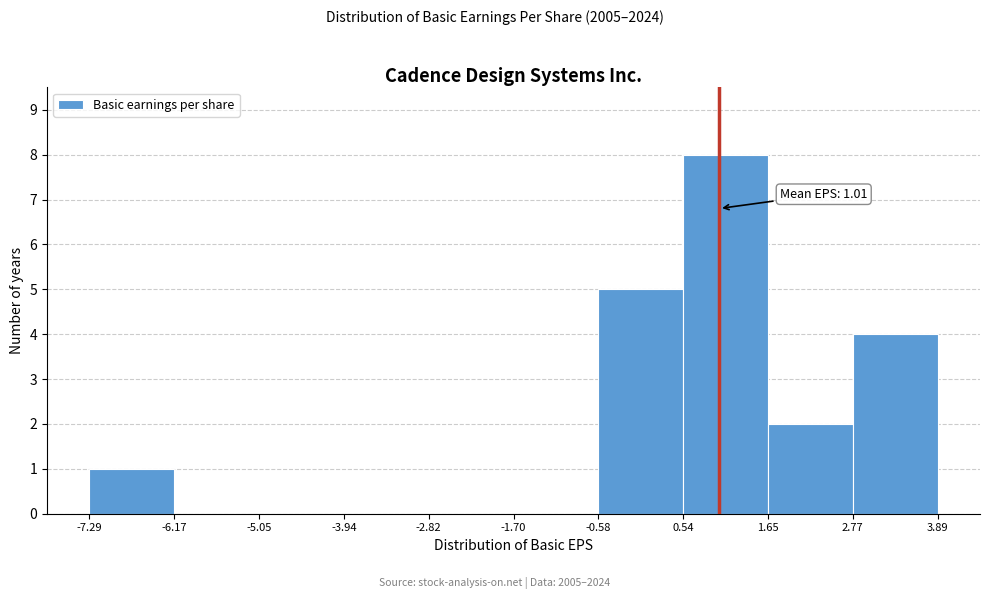

Over which range of the x-axis is the bar tallest?

0.54 to 1.65